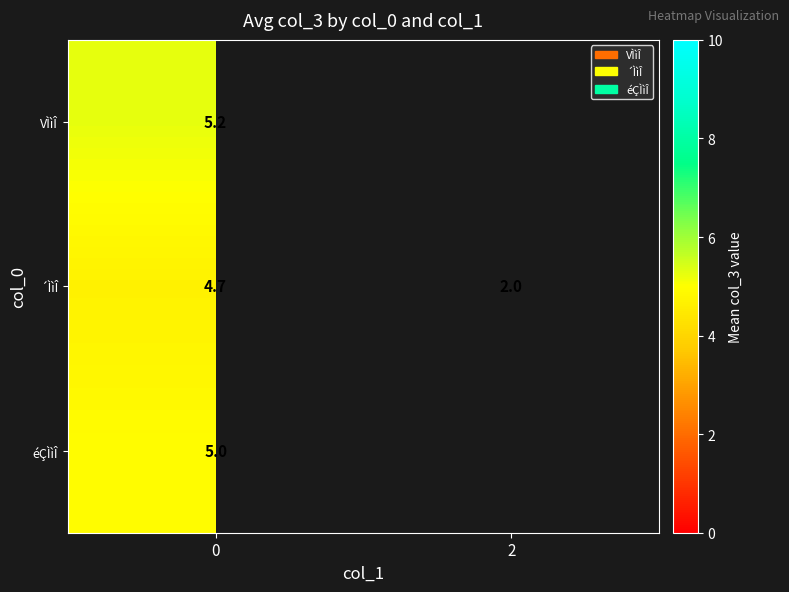

Rank the series at 0 from lowest to highest value.

´ÌìÎ, éÇÌìÎ, VÌìÎ